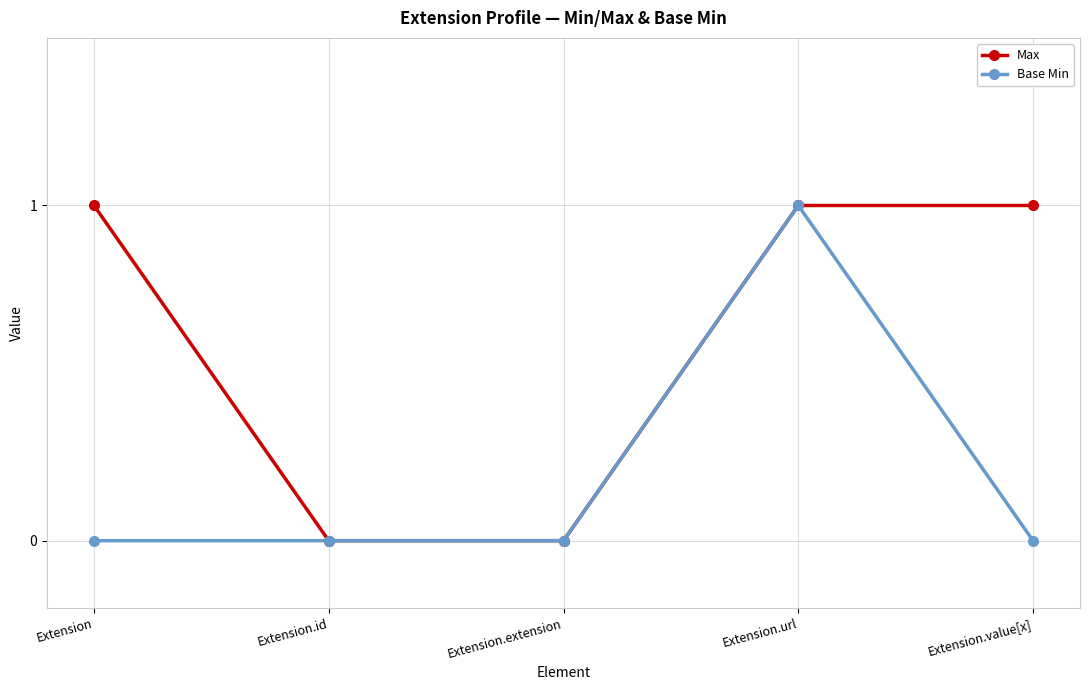

Which category has the highest value in the Base Min series?

Extension.url